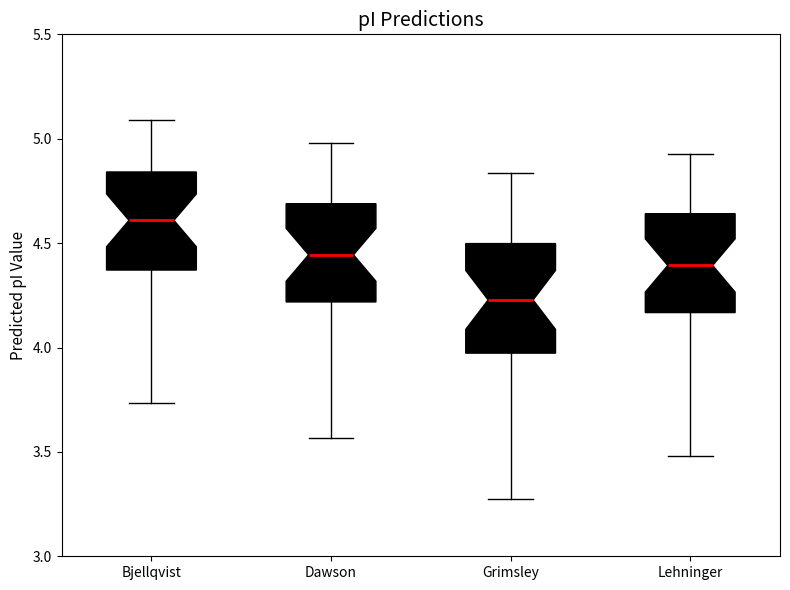

Reading left to right, transcribe this box plot: for each box, give where its median line is, the range the box spans, and where its two whiskers end, as read against the y-axis. The values are not printed on the chart, so give them approximately, as read against the axis.

Bjellqvist: median 4.60, box 4.35 to 4.85, whiskers 3.75 to 5.10
Dawson: median 4.45, box 4.20 to 4.70, whiskers 3.55 to 5.00
Grimsley: median 4.25, box 3.95 to 4.50, whiskers 3.25 to 4.85
Lehninger: median 4.40, box 4.15 to 4.65, whiskers 3.50 to 4.95